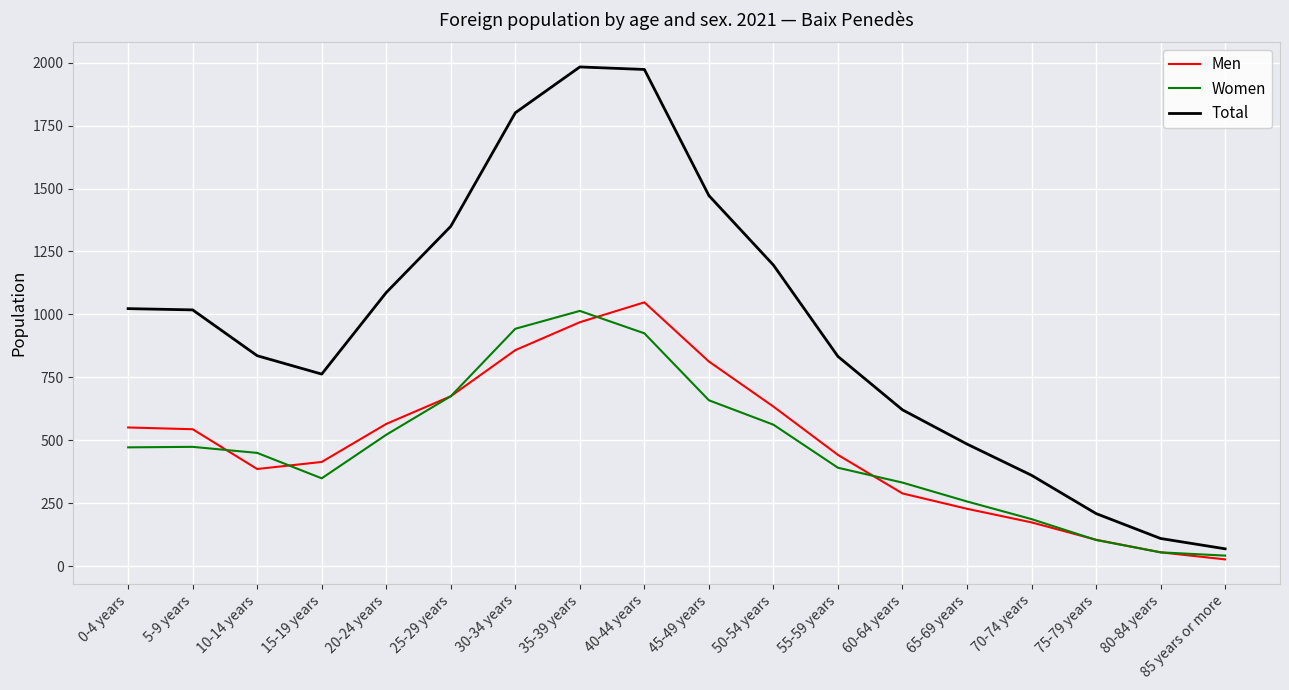

The Total series shows 583 at 70-74 years. True or false?

False